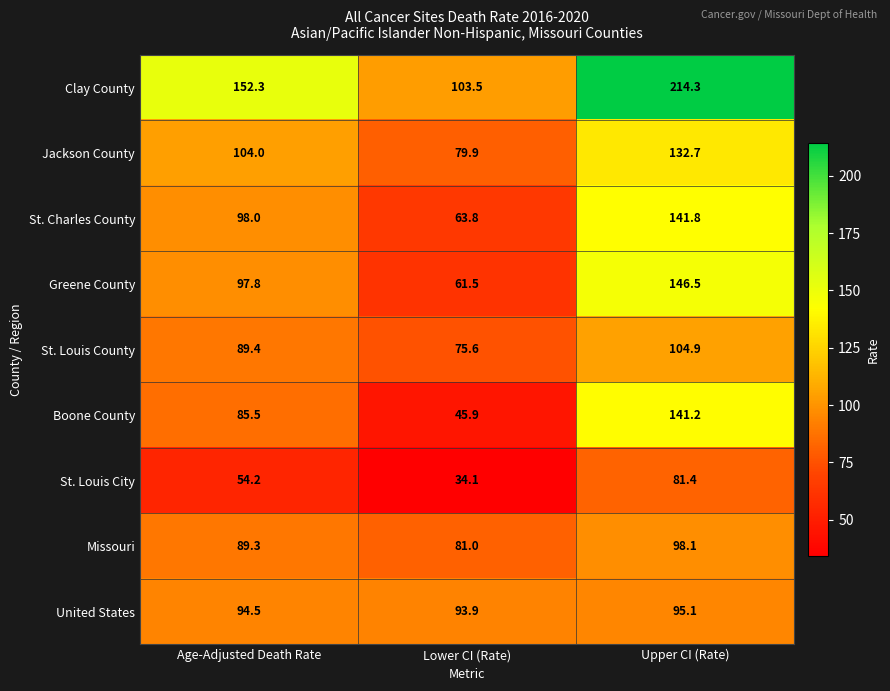

What is the difference between the highest and lowest values at Upper CI (Rate)?

132.9